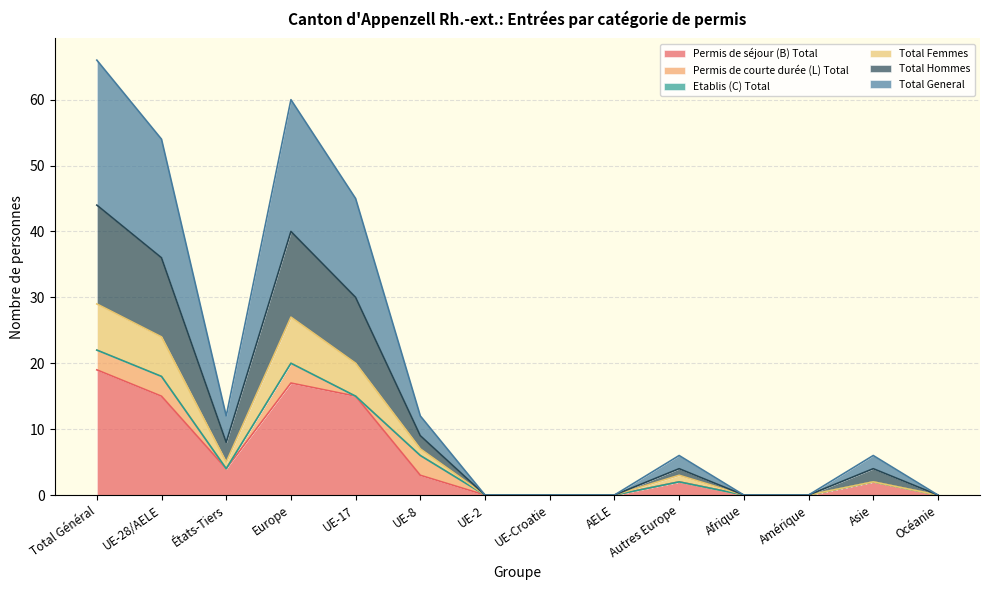

How many interior local valleys does the Total Hommes series have?

1